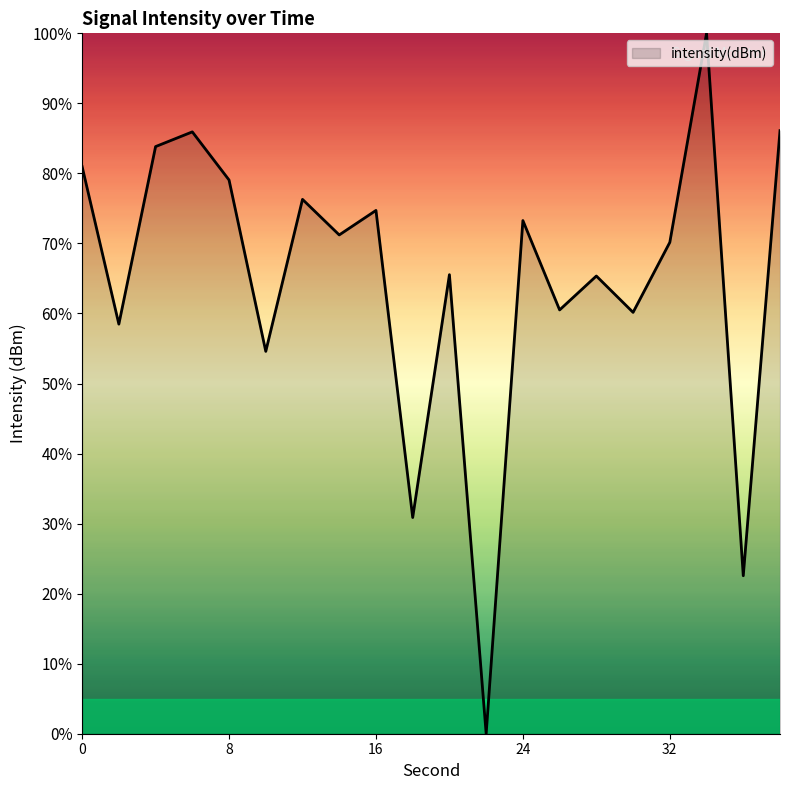

What is the difference between the maximum and minimum values?

100.0